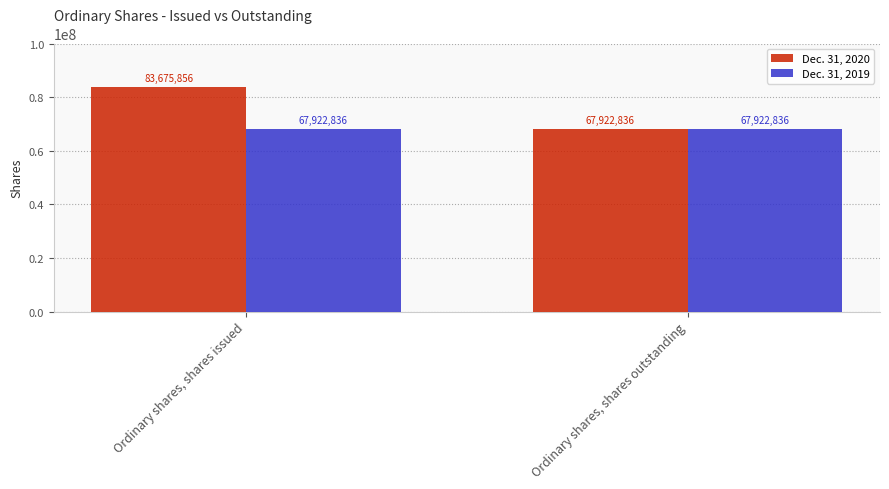

Reading left to right, extract all data points from this chart.

Dec. 31, 2020: 83675856	67922836
Dec. 31, 2019: 67922836	67922836